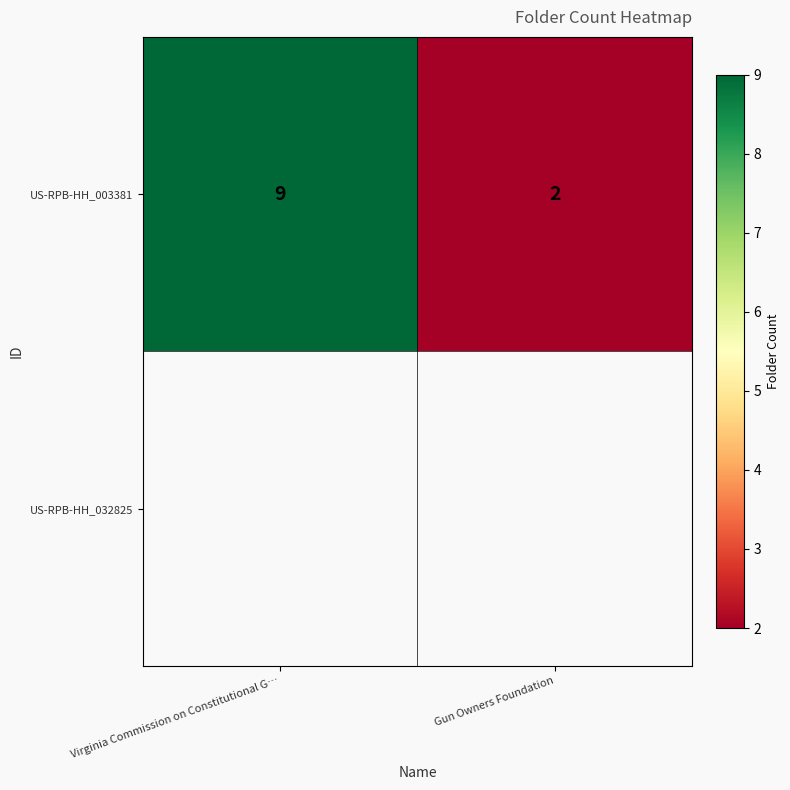

Rank the categories by value from lowest to highest.

Gun Owners Foundation, Virginia Commission on Constitutional G…